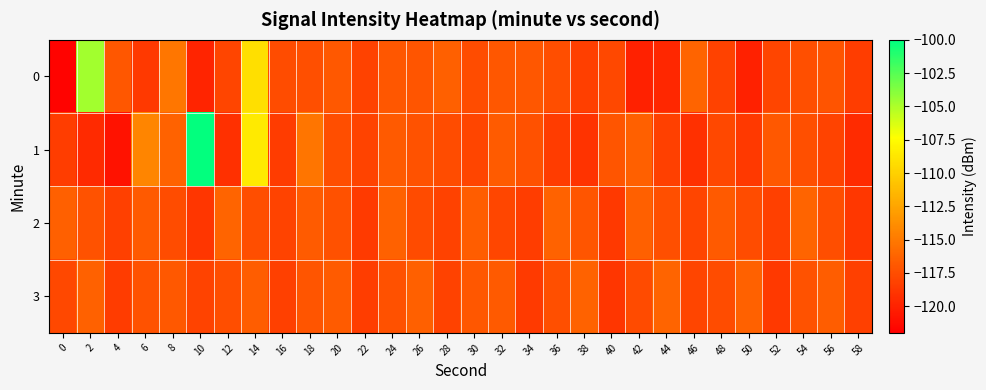

Reading left to right, transcribe all the data shown in this chart.

0: 0=-121.8	2=-104.7	4=-117.0	6=-118.7	8=-115.1	10=-119.9	12=-118.0	14=-109.1	16=-117.5	18=-117.4	20=-116.9	22=-118.2	24=-116.9	26=-117.0	28=-116.5	30=-117.6	32=-117.0	34=-117.0	36=-117.5	38=-118.3	40=-117.9	42=-120.1	44=-119.7	46=-116.2	48=-118.2	50=-120.0	52=-118.0	54=-117.4	56=-117.1	58=-118.4
1: 0=-118.4	2=-119.5	4=-121.0	6=-114.3	8=-116.3	10=-100.1	12=-119.2	14=-108.5	16=-118.6	18=-115.2	20=-117.5	22=-118.1	24=-116.8	26=-117.2	28=-117.6	30=-118.0	32=-116.7	34=-117.3	36=-118.5	38=-119.0	40=-117.1	42=-116.5	44=-118.3	46=-119.2	48=-117.8	50=-118.7	52=-116.9	54=-117.4	56=-118.1	58=-119.5
2: 0=-116.5	2=-117.2	4=-118.3	6=-116.8	8=-117.6	10=-118.9	12=-116.2	14=-117.5	16=-118.1	18=-116.7	20=-117.3	22=-118.6	24=-116.4	26=-117.7	28=-118.2	30=-116.6	32=-117.9	34=-118.4	36=-116.3	38=-117.1	40=-118.7	42=-116.5	44=-117.4	46=-118.0	48=-116.8	50=-117.6	52=-118.3	54=-116.2	56=-117.5	58=-118.8
3: 0=-117.8	2=-116.4	4=-118.5	6=-117.2	8=-116.9	10=-118.1	12=-117.5	14=-116.6	16=-118.3	18=-117.1	20=-116.7	22=-118.4	24=-117.3	26=-116.5	28=-118.2	30=-117.0	32=-116.8	34=-118.6	36=-117.4	38=-116.3	40=-118.9	42=-117.7	44=-116.2	46=-118.0	48=-117.6	50=-116.4	52=-118.7	54=-117.2	56=-116.6	58=-118.3